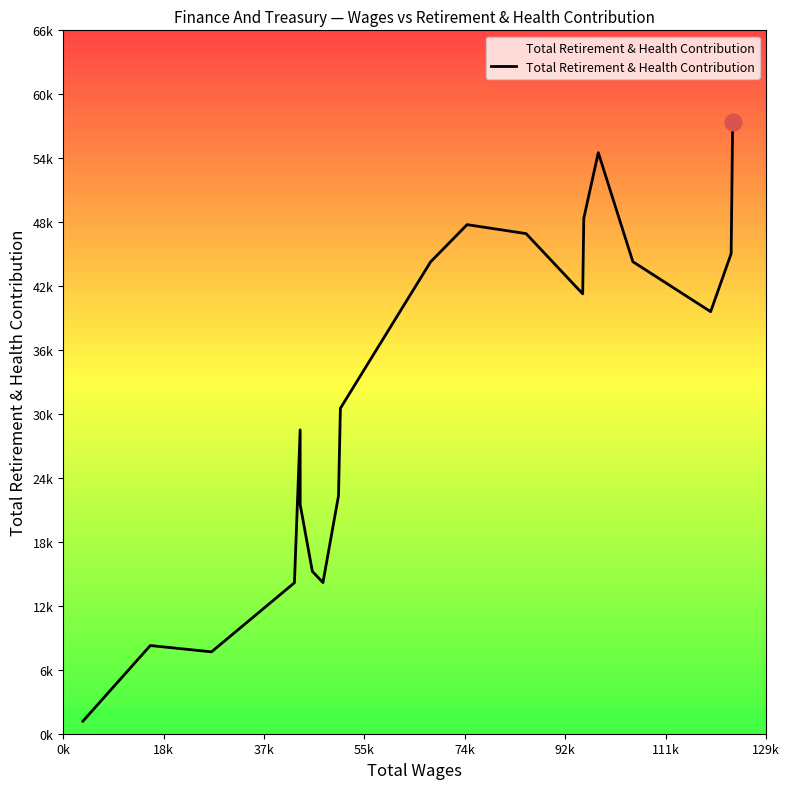

What is the difference between the maximum and minimum values?

56725